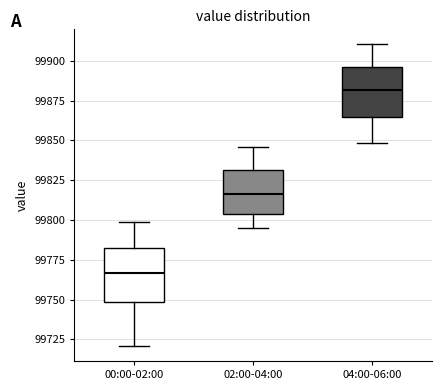

Which box's median line is the lowest?

00:00-02:00